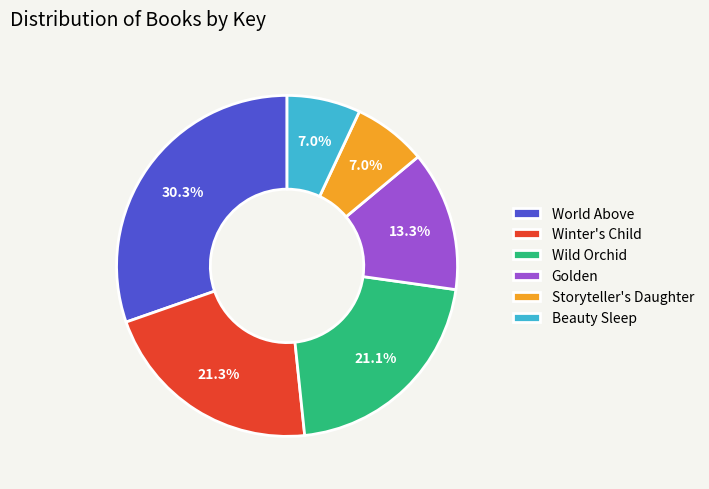

Do Wild Orchid and World Above together represent more than half of the pie?

Yes